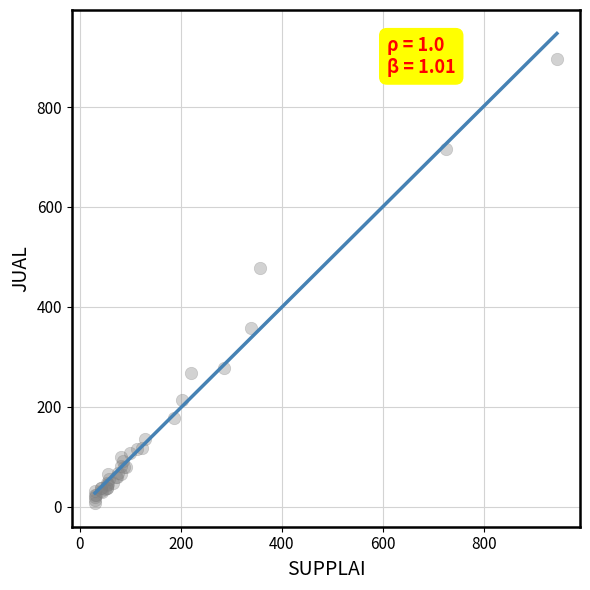

What Y value in the scatter plot is closest to 452?

477